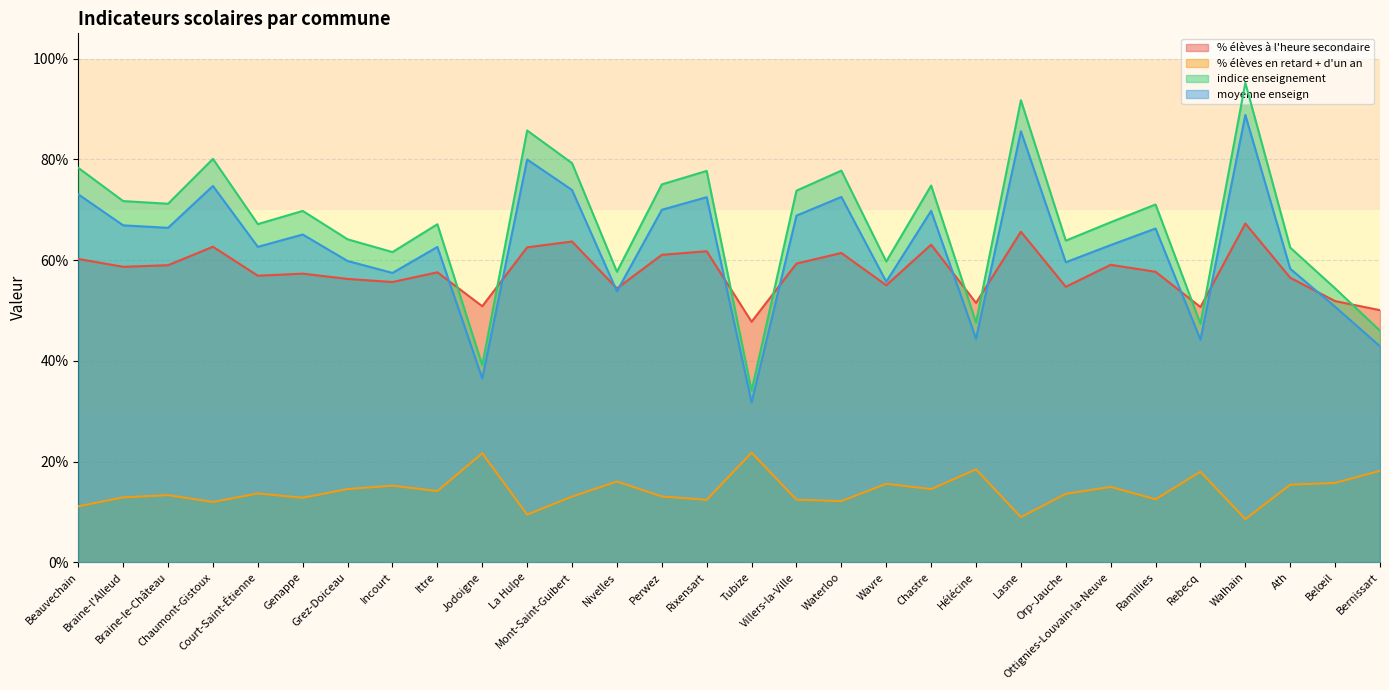

True or false: indice enseignement has more than 0 interior local peaks.

True